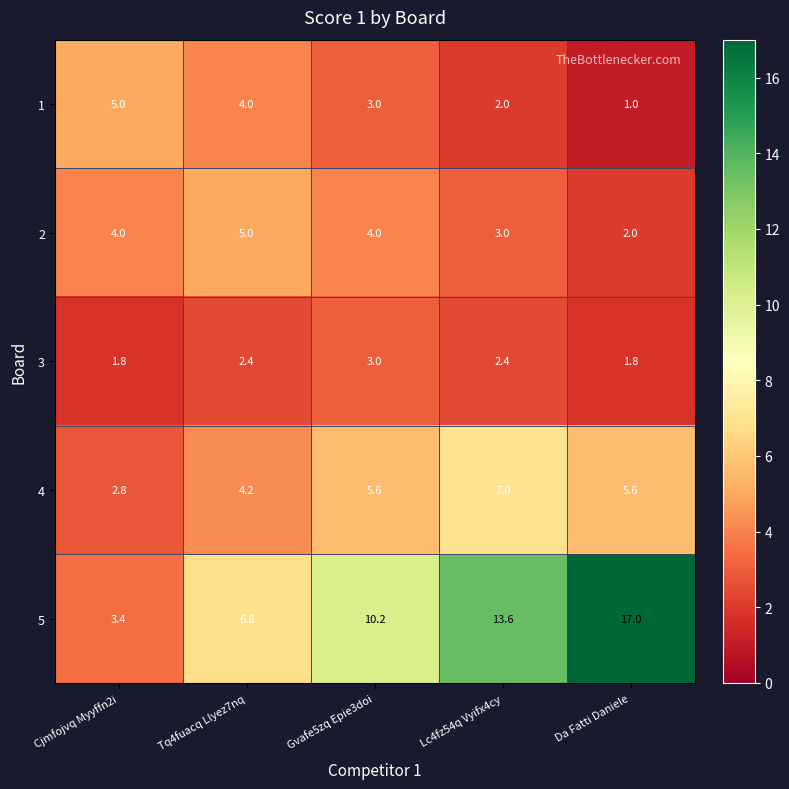

What is the lowest value of the 4 series?

2.8